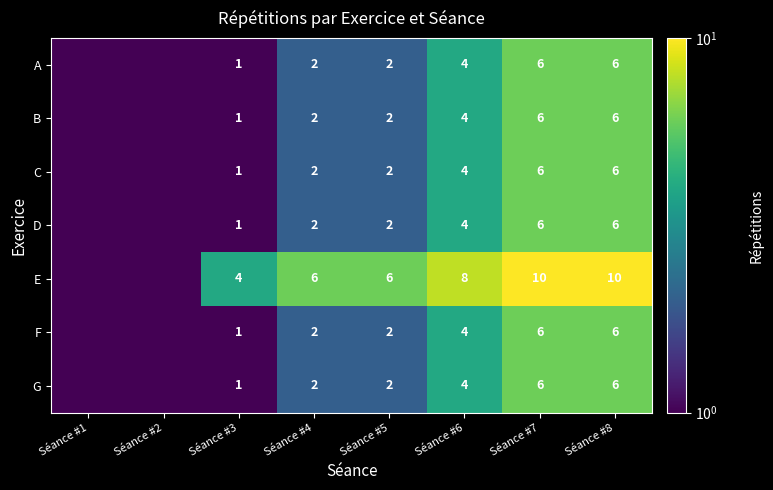

Is the value of D at Séance #3 greater than the value of C at Séance #4?

No